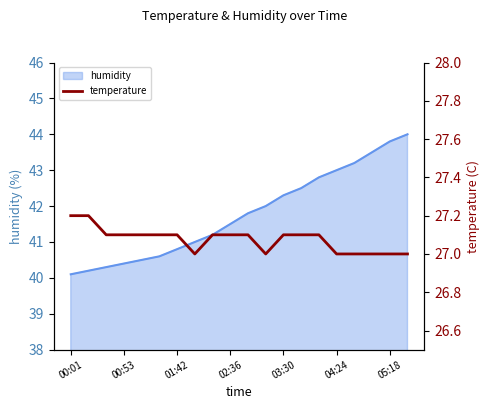

What is the smallest value displayed?

27.0